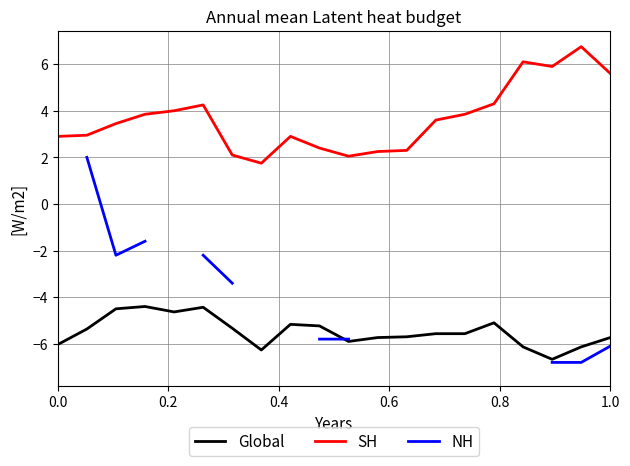

Is it true that SH equals 2.9 at 0.0?

True